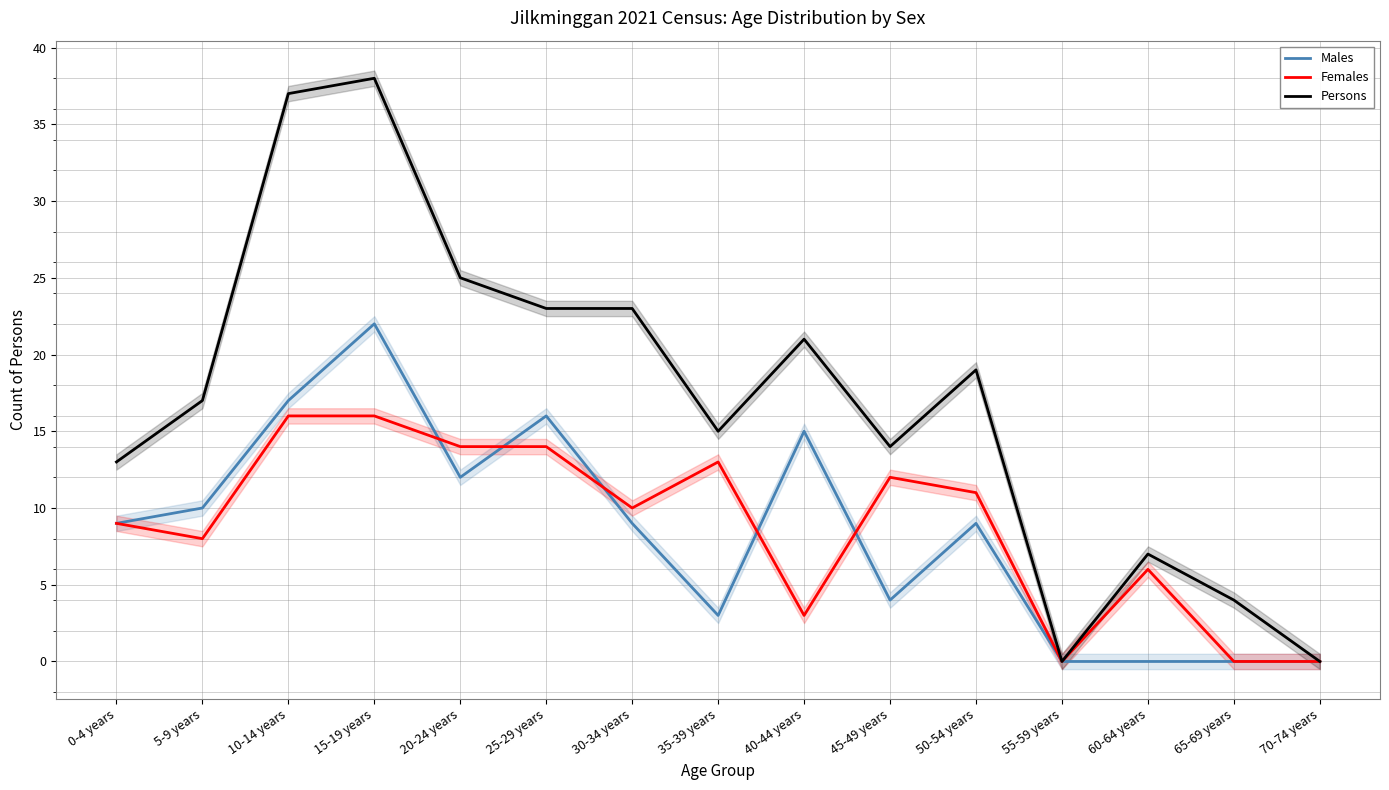

What is the sum of the Females values at 35-39 years and 60-64 years?

19